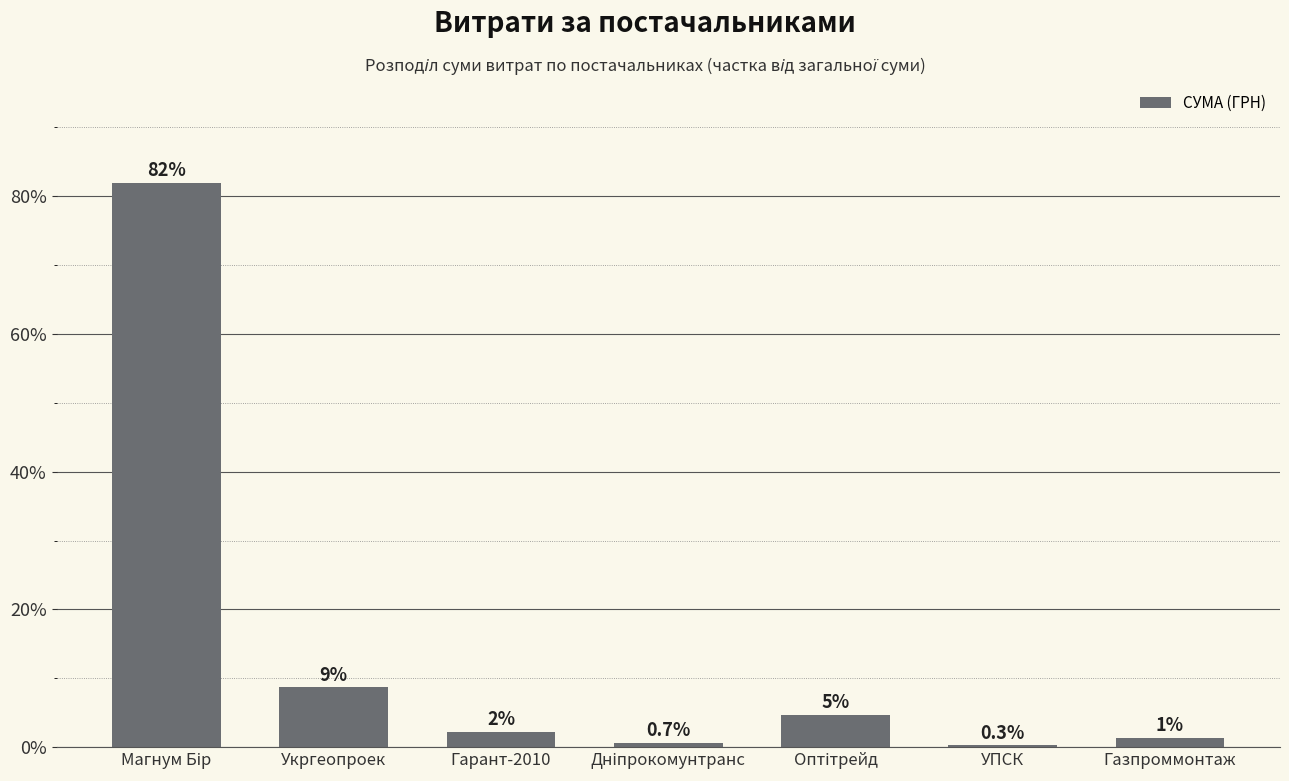

True or false: the data shows 4.7 at Оптітрейд.

True